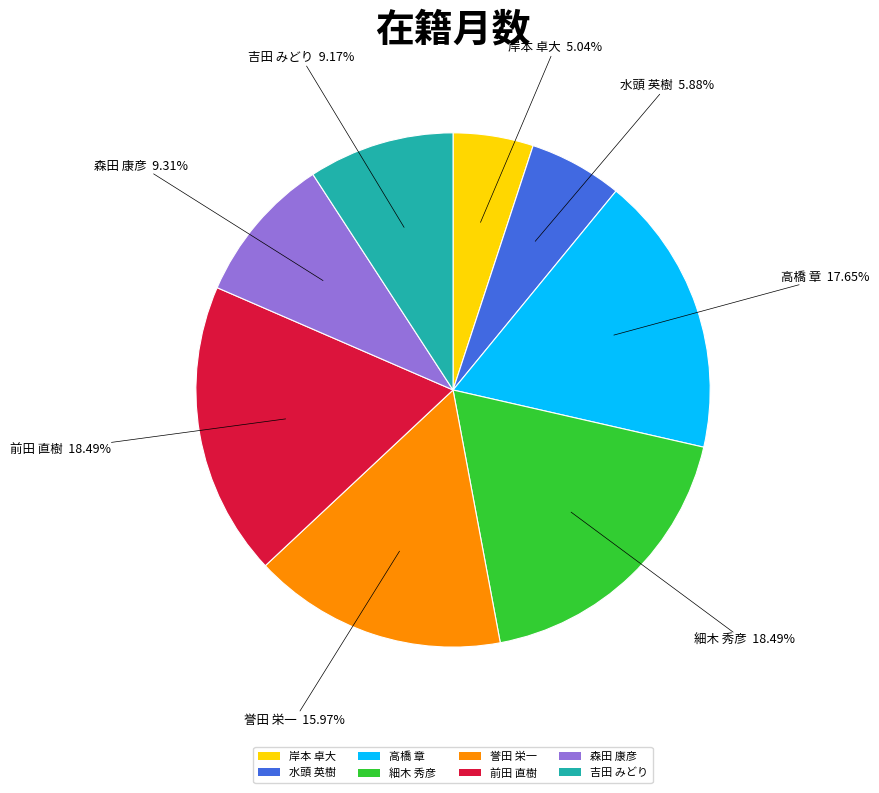

Do 高橋 章 and 岸本 卓大 together represent more than half of the pie?

No